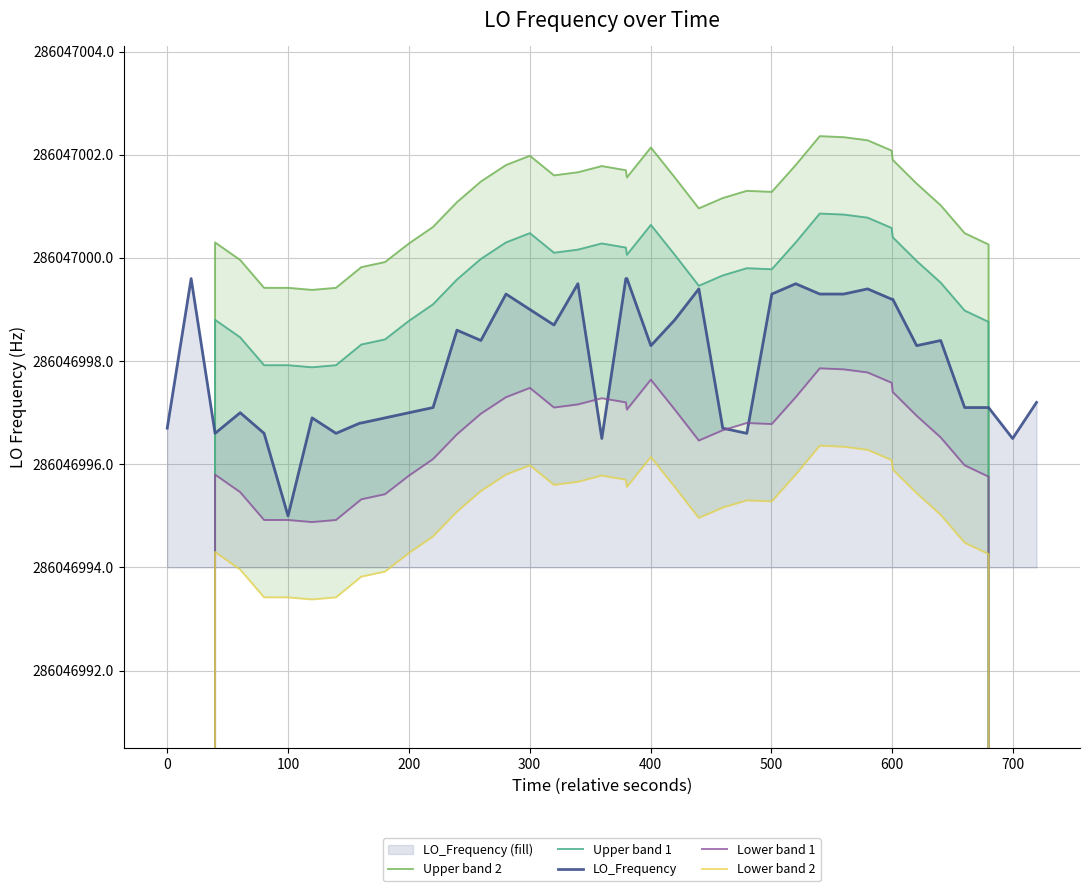

Does the chart display data point markers on the line(s)?

No